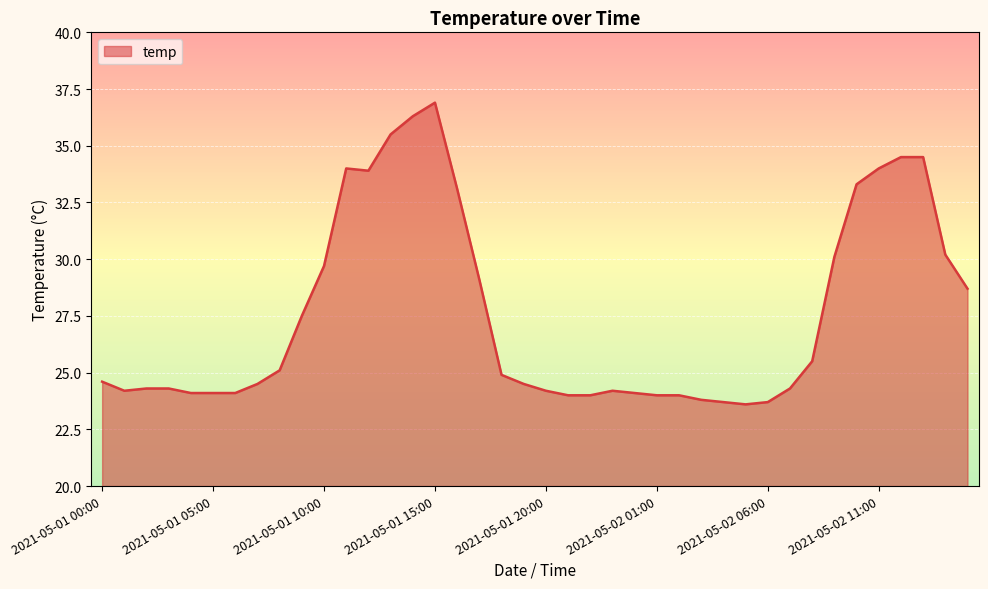

What is the difference between the maximum and minimum values?

13.3